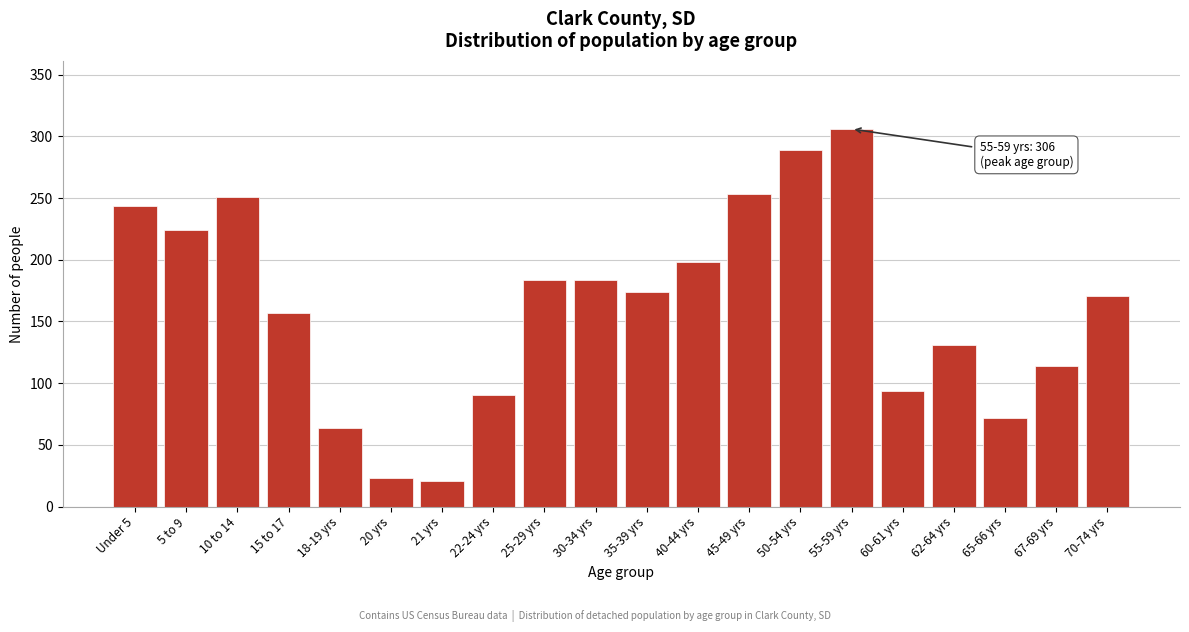

Reading left to right, extract all data points from this chart.

Under 5=244	5 to 9=224	10 to 14=251	15 to 17=157	18-19 yrs=64	20 yrs=23	21 yrs=21	22-24 yrs=90	25-29 yrs=184	30-34 yrs=184	35-39 yrs=174	40-44 yrs=198	45-49 yrs=253	50-54 yrs=289	55-59 yrs=306	60-61 yrs=94	62-64 yrs=131	65-66 yrs=72	67-69 yrs=114	70-74 yrs=171